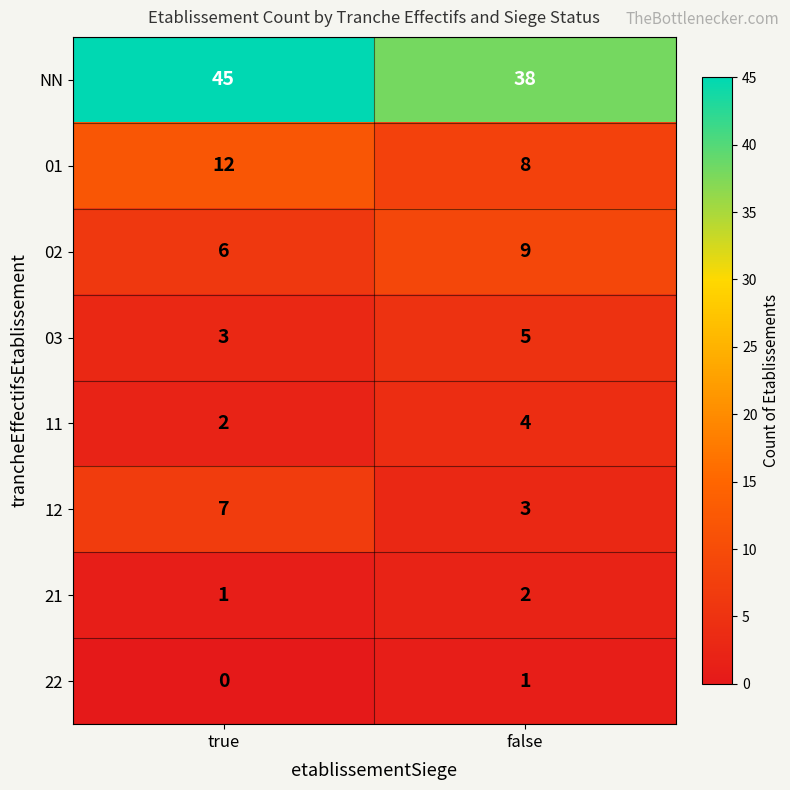

What is the average value of the 02 series?

8